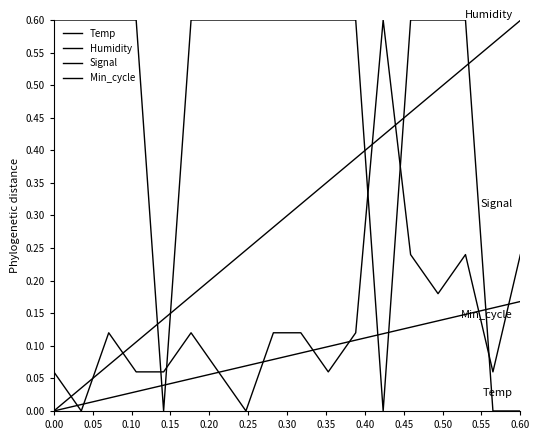

What is the maximum value for Min_cycle?

0.2